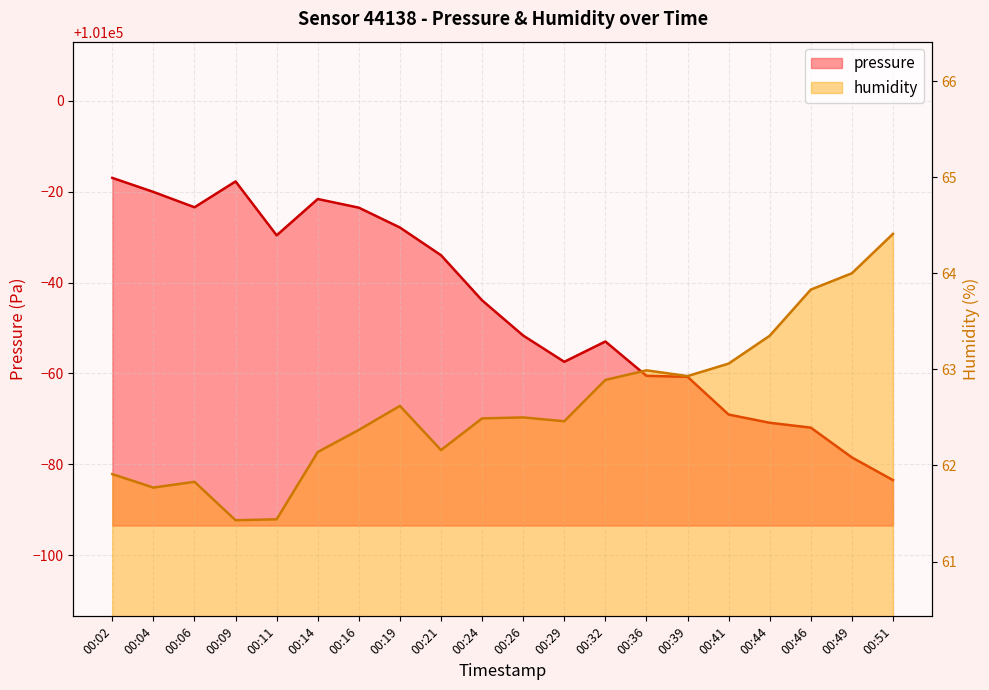

List the series in order of their overall mean, lowest first.

humidity, pressure